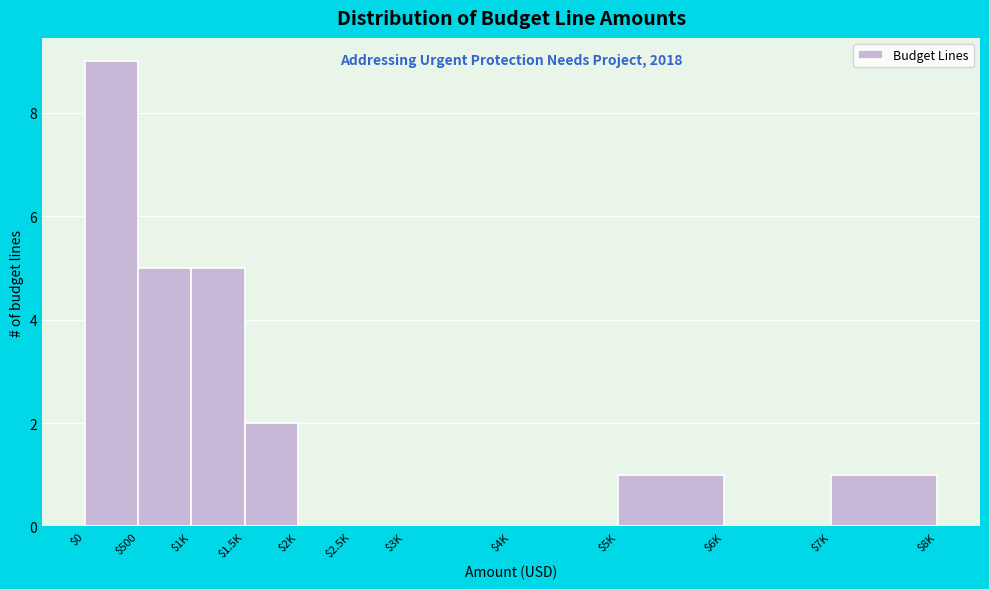

Which label corresponds to the largest value in the chart?

$0